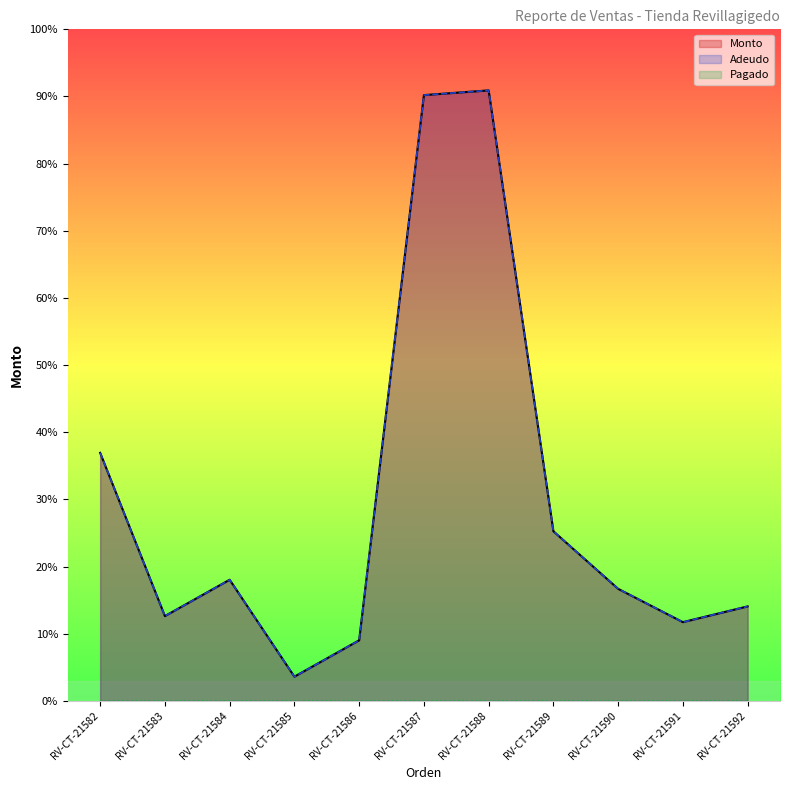

Does the chart have visible grid lines?

No